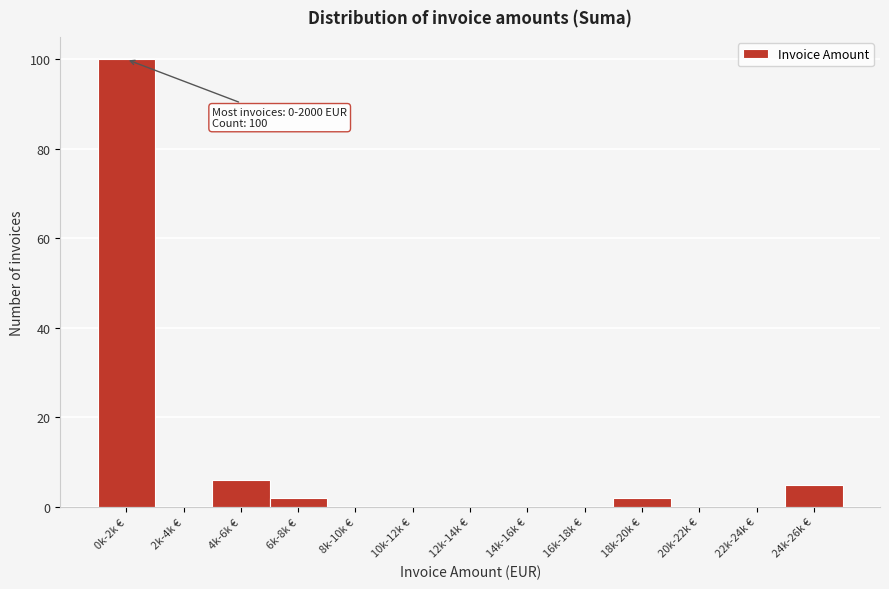

Reading left to right, list all the values displayed in this chart.

0k-2k €=100	2k-4k €=0	4k-6k €=6	6k-8k €=2	8k-10k €=0	10k-12k €=0	12k-14k €=0	14k-16k €=0	16k-18k €=0	18k-20k €=2	20k-22k €=0	22k-24k €=0	24k-26k €=5